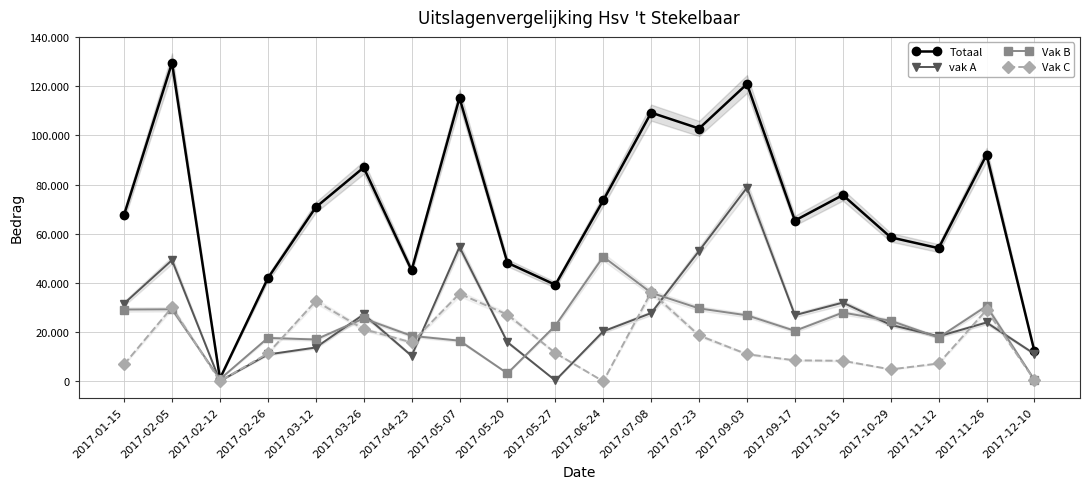

Which category has the lowest value in the vak A series?

2017-02-12